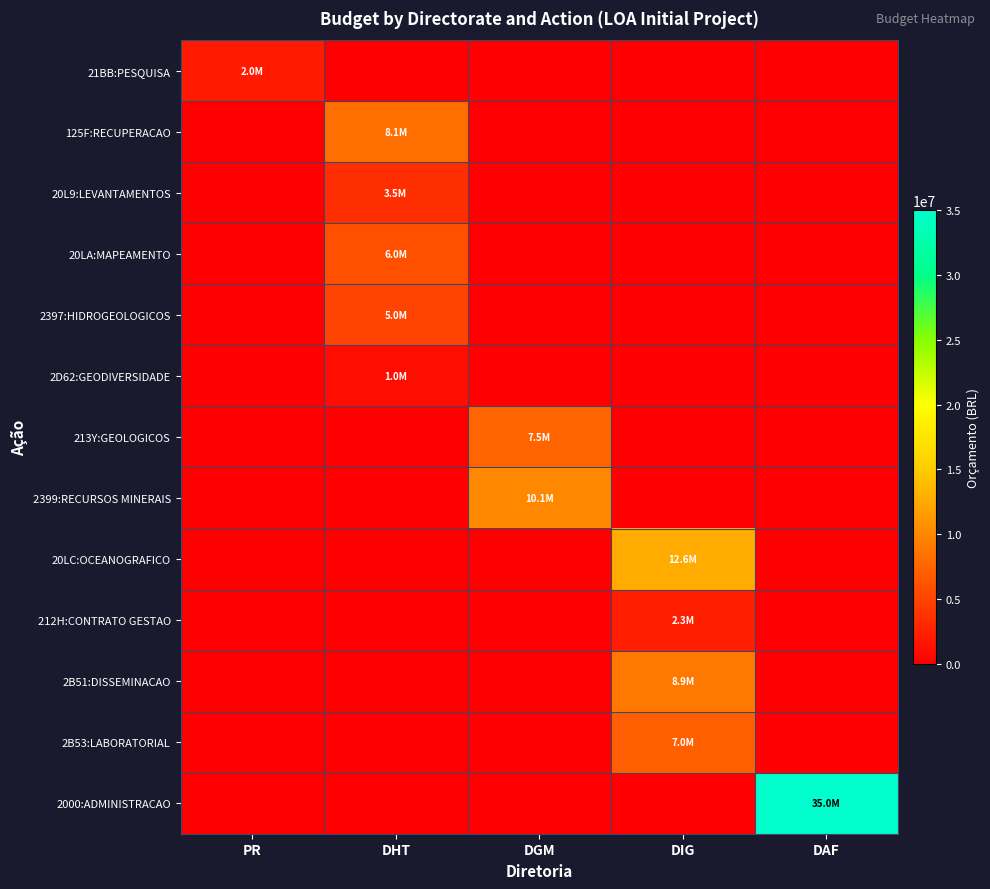

What is the greatest value displayed?

35000000